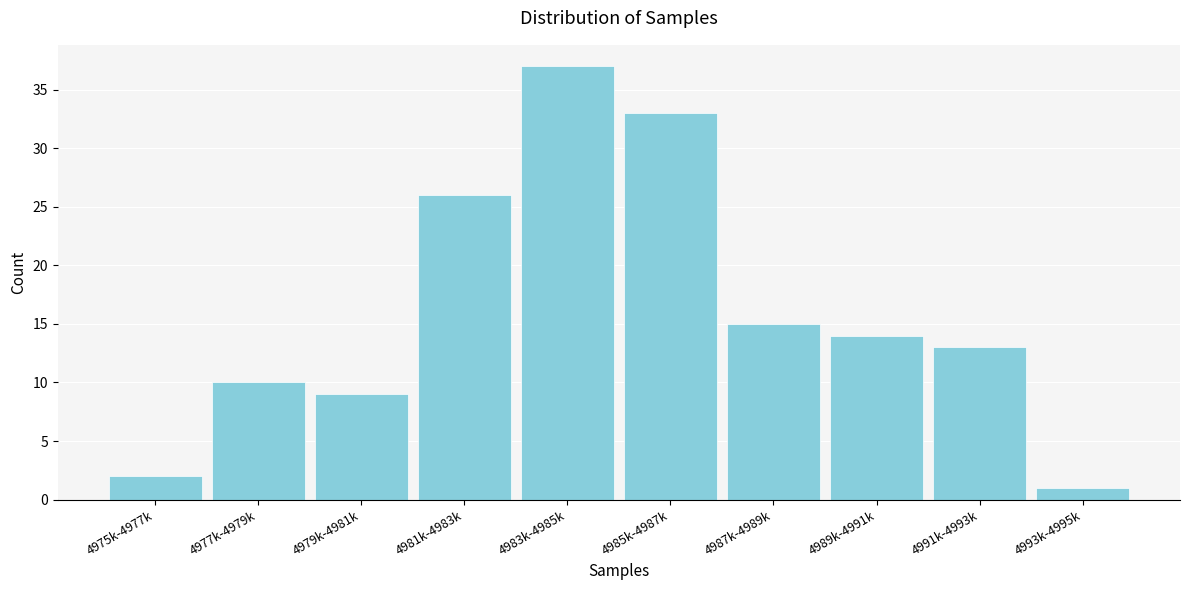

Reading left to right, transcribe all the data shown in this chart.

2	10	9	26	37	33	15	14	13	1